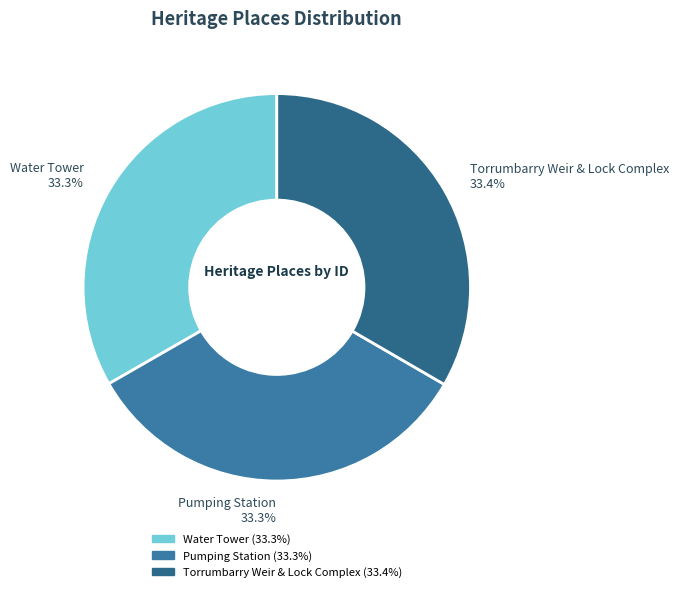

Count the number of slices in the pie.

3